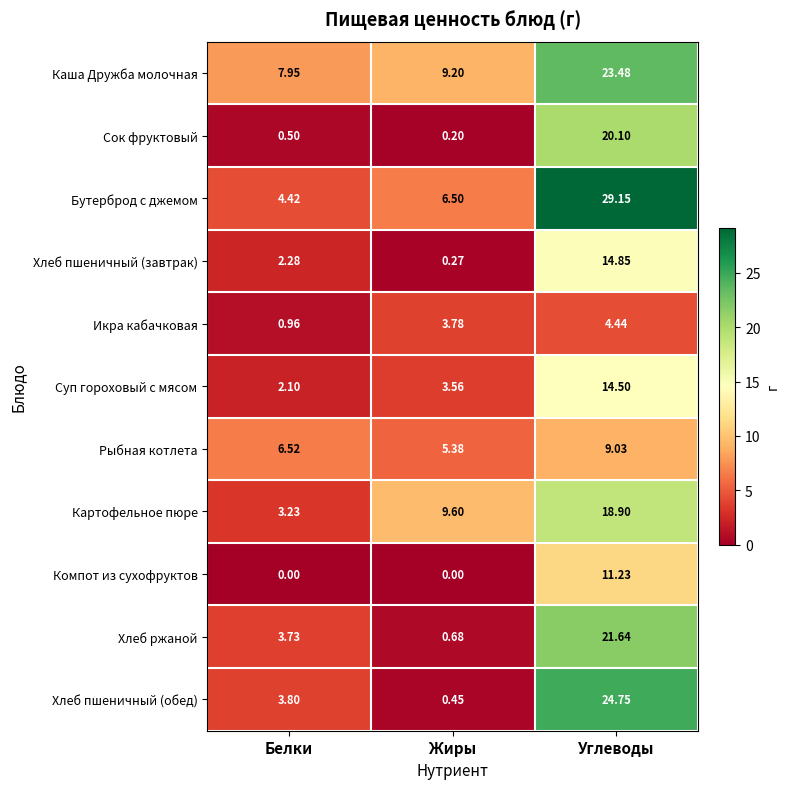

At how many categories does at least one series exceed 14?

1